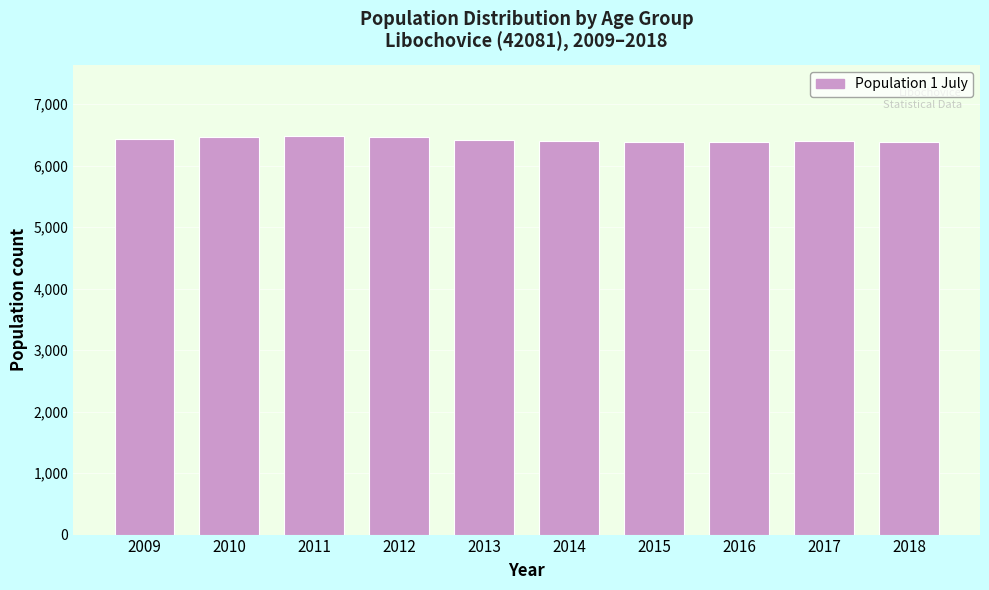

What is the ratio of the value at 2016 to the value at 2018?

1.0